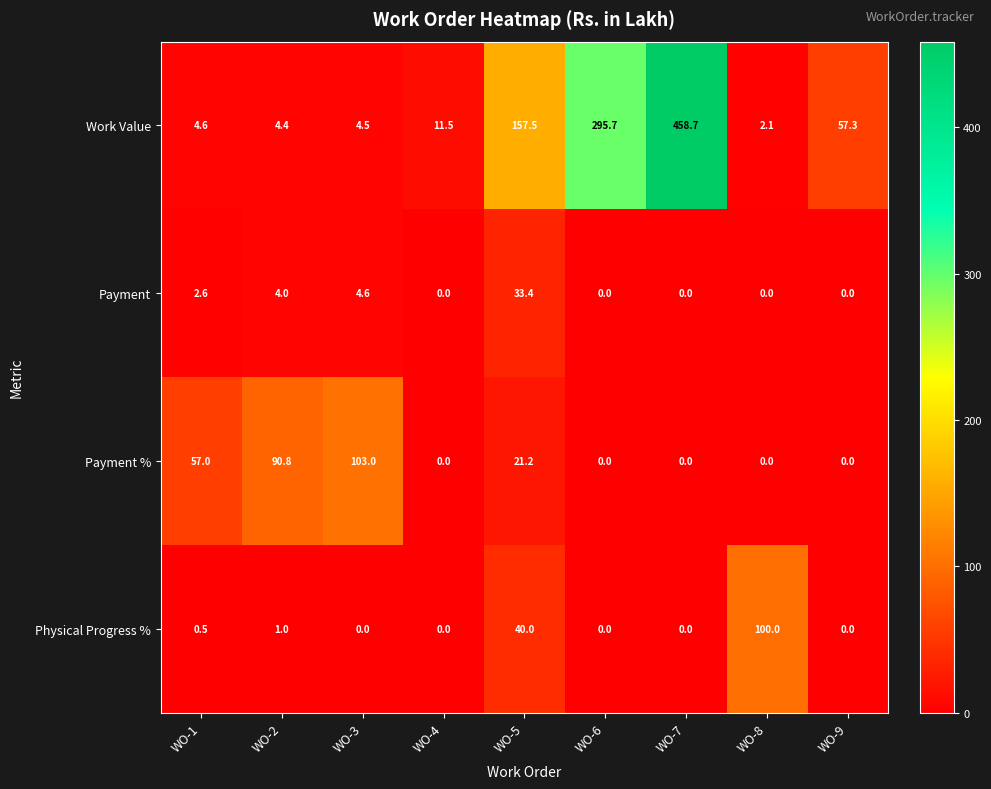

At which category is the sum across all series the highest?

WO-7